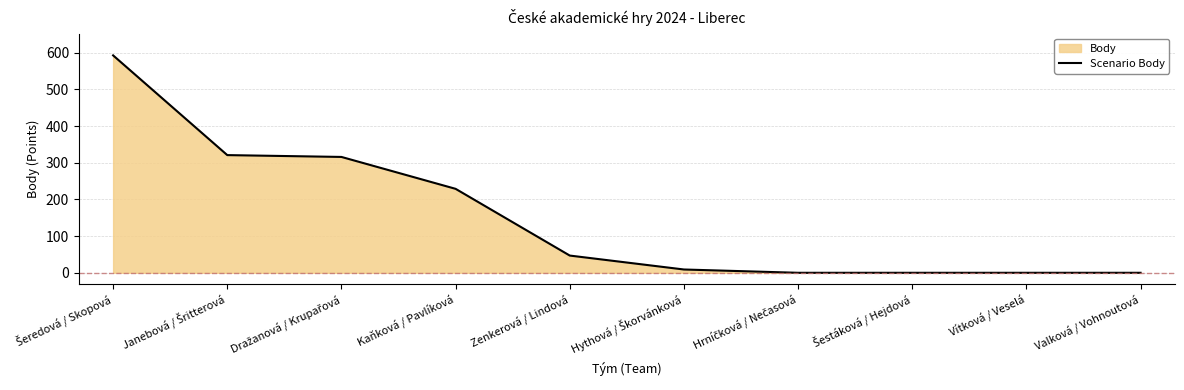

What is the label of the 6th point from the right?

Zenkerová / Lindová